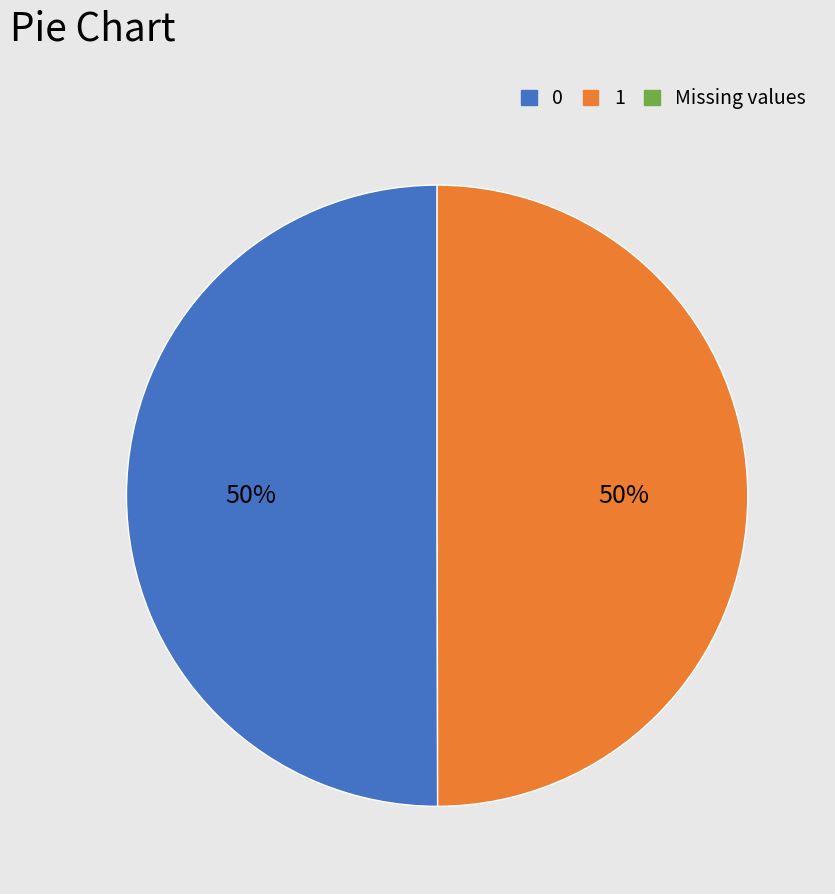

To the nearest percent, what is the average slice percentage?

50%